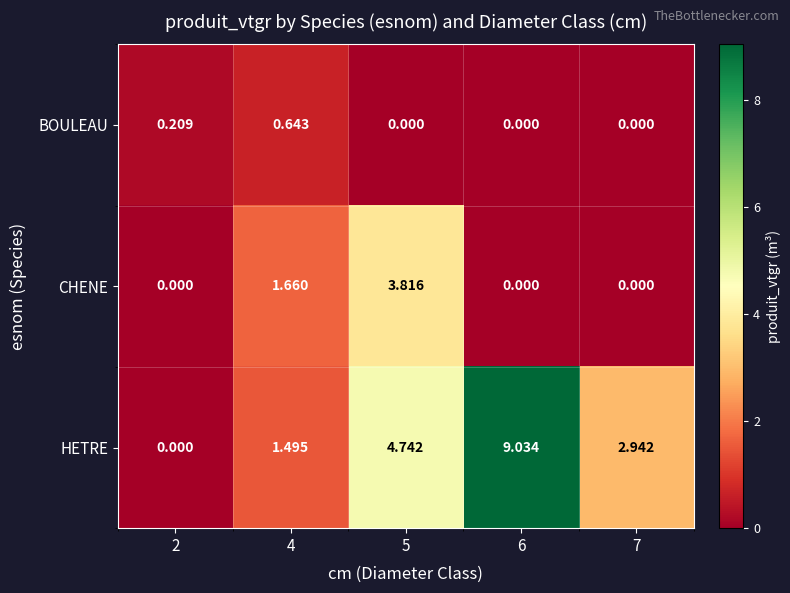

How many data points in BOULEAU are above 0?

2